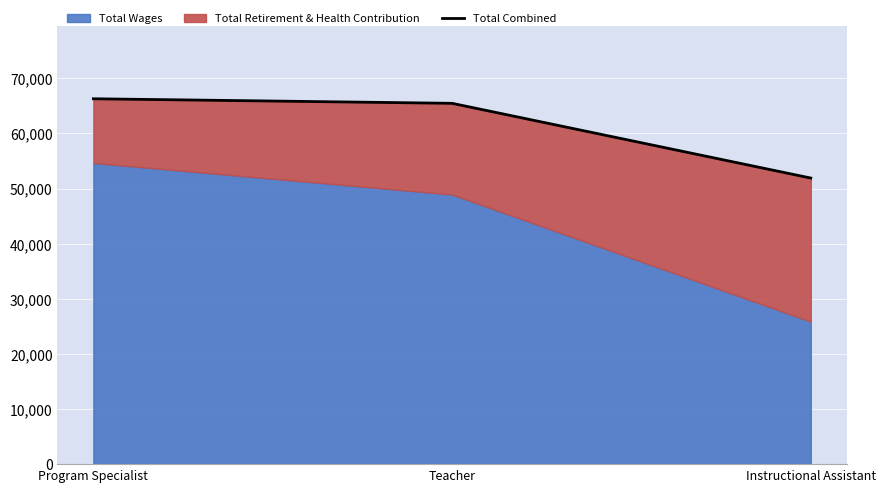

Reading left to right, transcribe all the data shown in this chart.

Program Specialist=66291	Teacher=65465	Instructional Assistant=51905